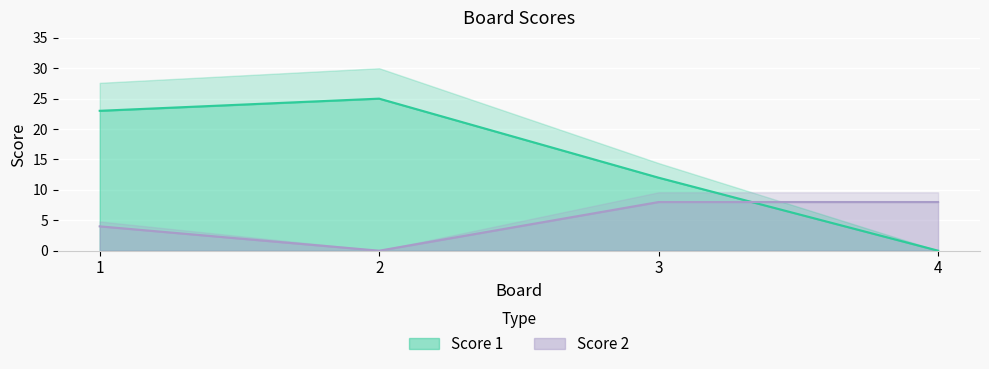

What is the sum of all Score 1 values?

60